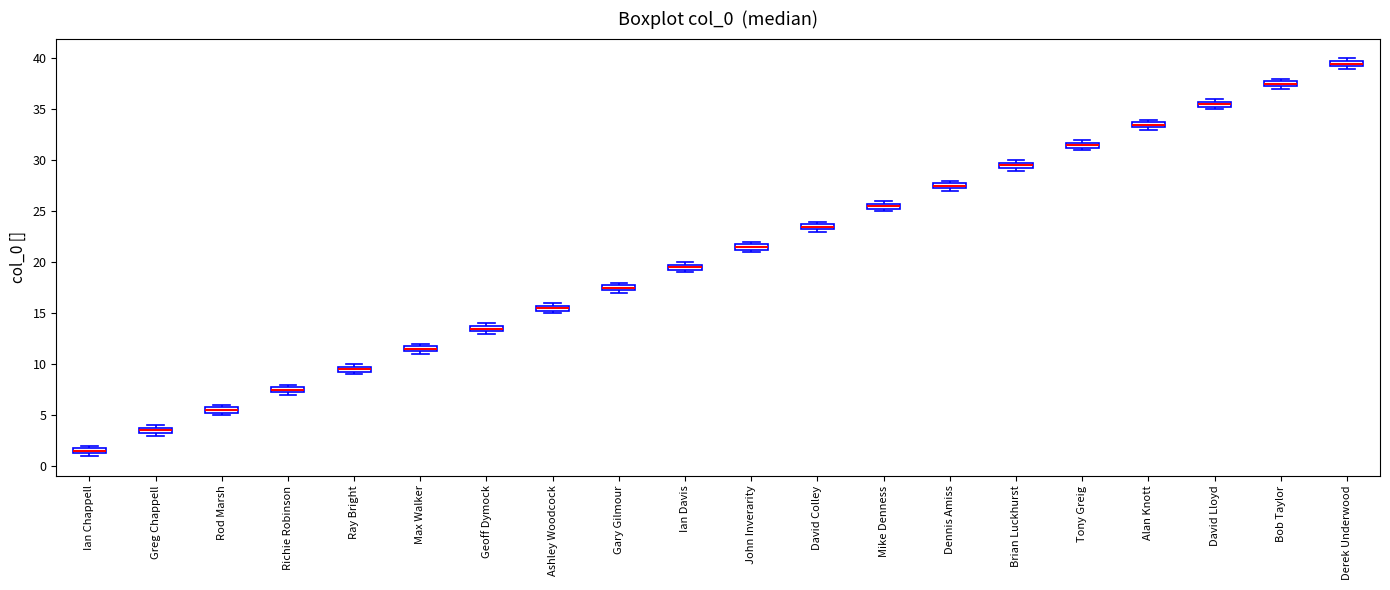

Where is the upper edge of the box for Dennis Amiss on the y-axis? The values are not printed on the chart, so give them approximately, as read against the axis.

28.0